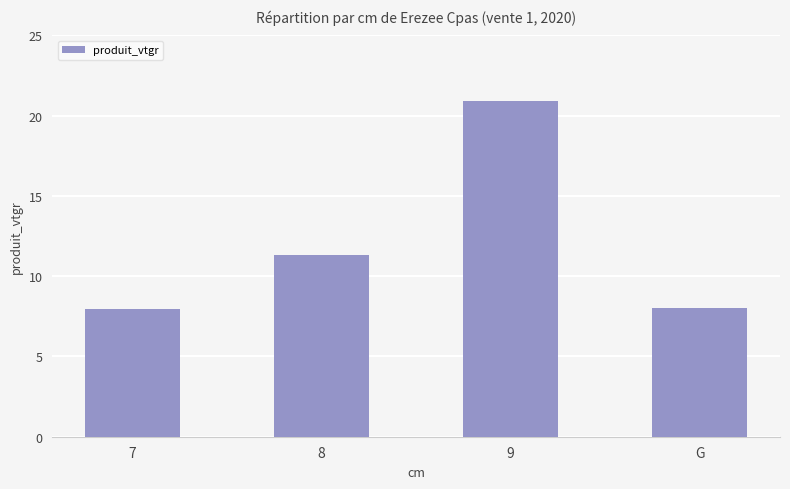

At which category does the chart reach its peak across all series?

9